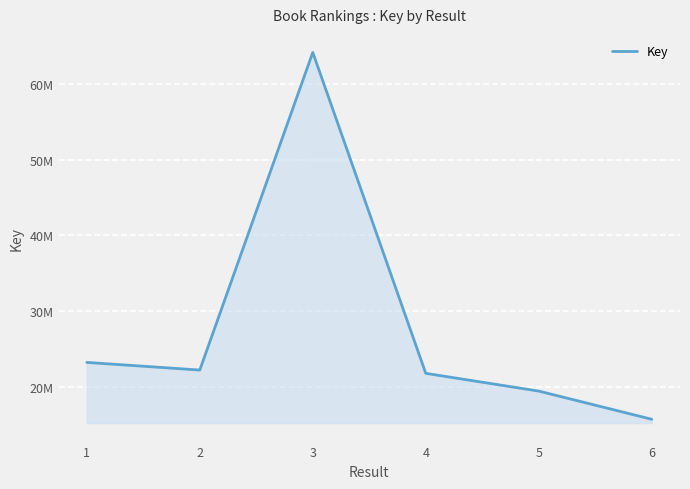

What is the minimum value shown in the chart?

15675890